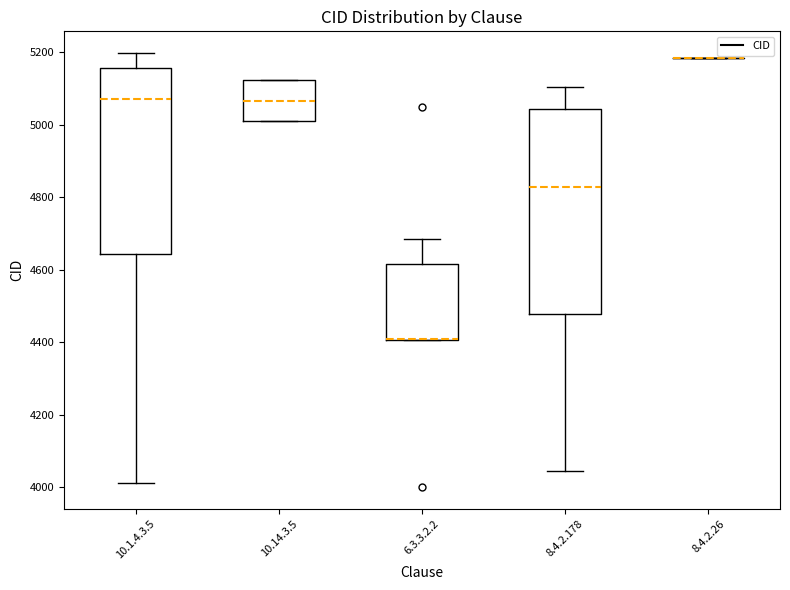

Reading left to right, transcribe this box plot: for each box, give where its median line is, the range the box spans, and where its two whiskers end, as read against the y-axis. The values are not printed on the chart, so give them approximately, as read against the axis.

10.1.4.3.5: median 5080, box 4640 to 5160, whiskers 4020 to 5200
10.14.3.5: median 5060, box 5020 to 5120, whiskers 5020 to 5120
6.3.3.2.2: median 4400 (drawn on the box's lower edge), box 4400 to 4620, whiskers 4400 to 4680
8.4.2.178: median 4820, box 4480 to 5040, whiskers 4040 to 5100
8.4.2.26: box collapsed to a line at 5180, whiskers 5180 to 5180